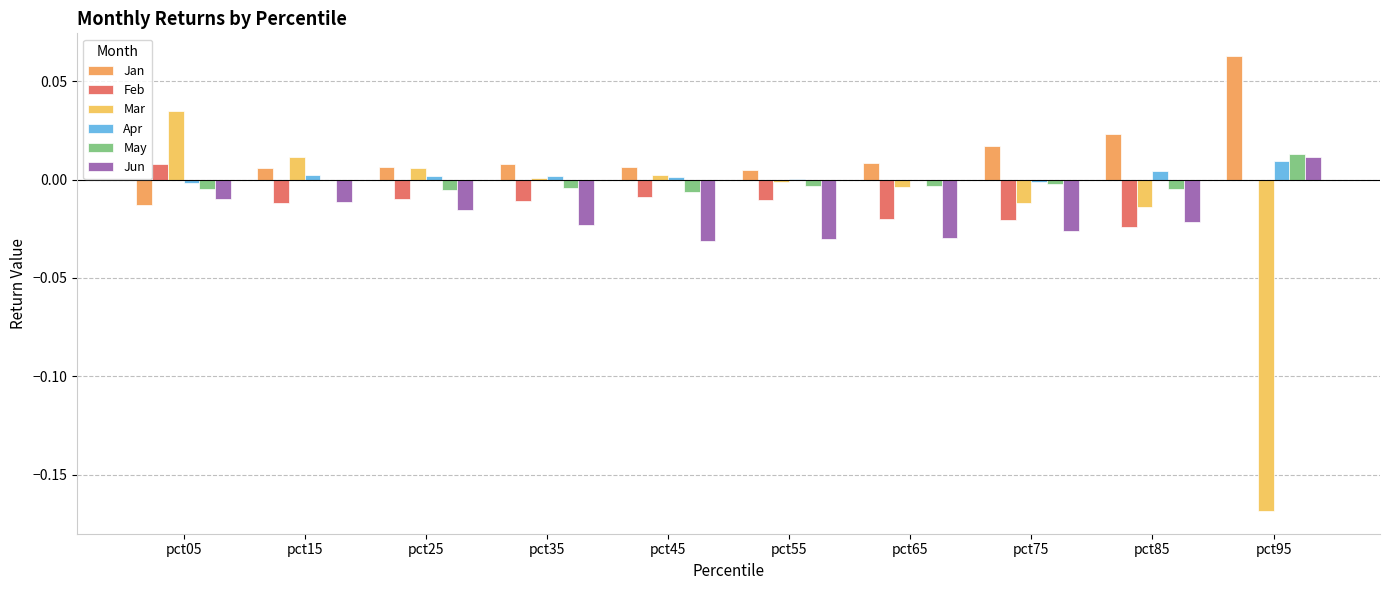

At which label is May closest to 0?

pct15